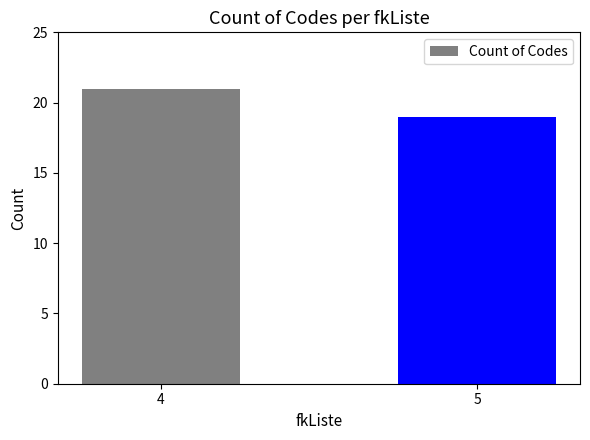

What is the minimum value shown in the chart?

19